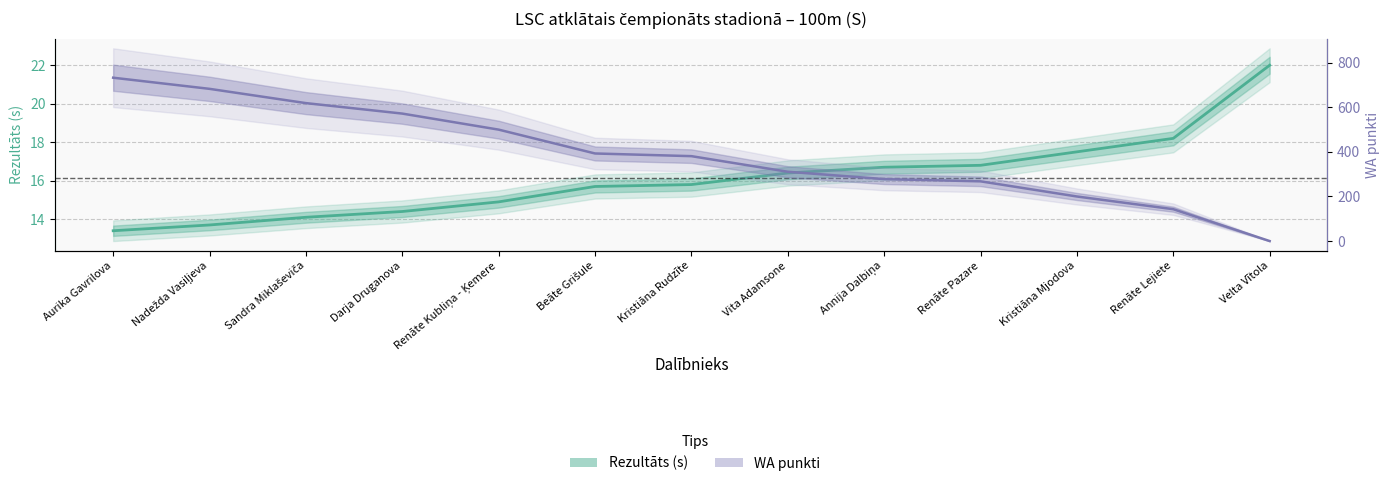

What is the maximum value for WA?

733.0